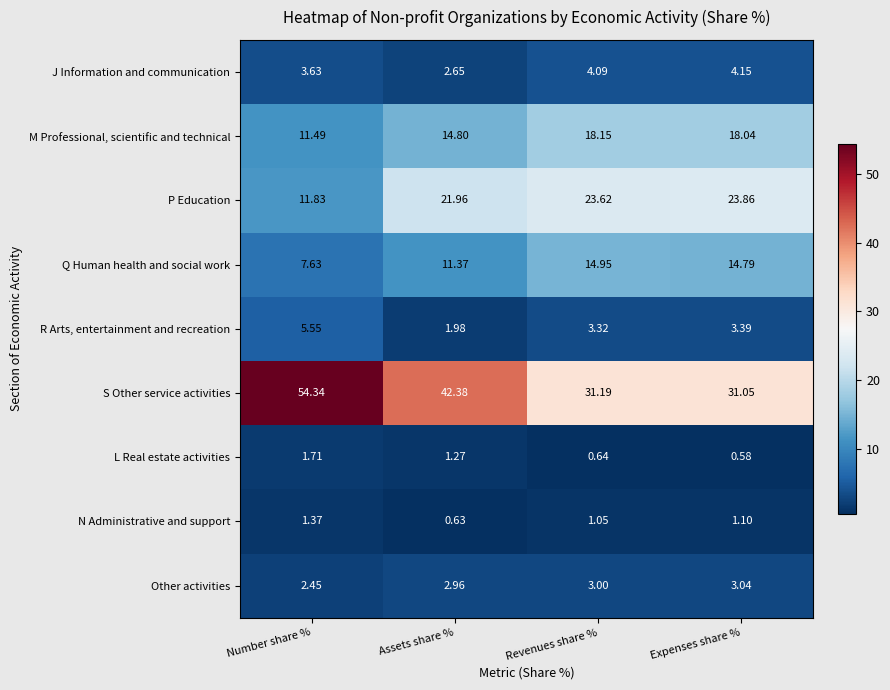

What is the maximum value shown in the chart?

54.3